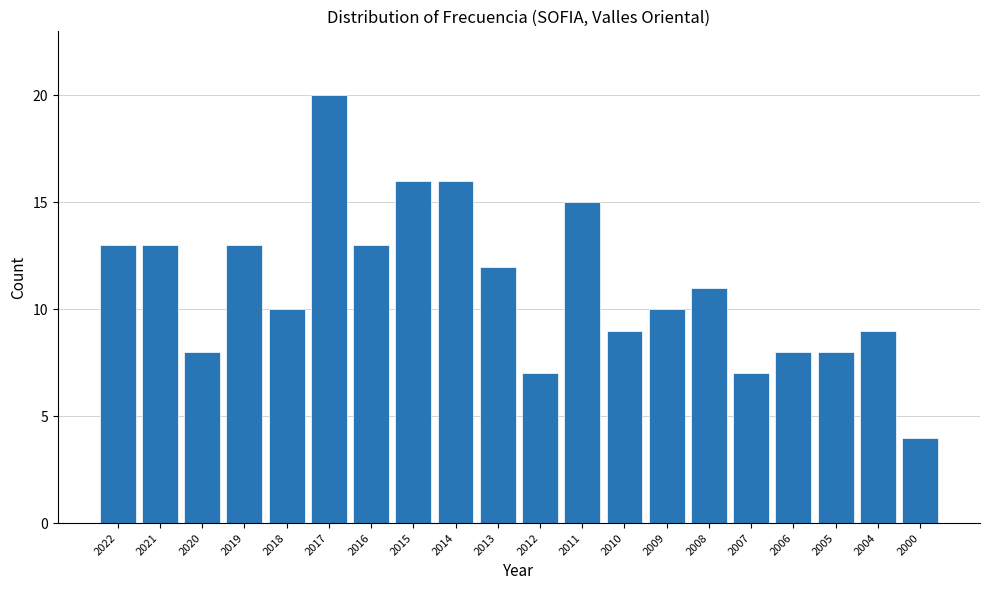

Reading left to right, what are all the values shown in this chart?

13	13	8	13	10	20	13	16	16	12	7	15	9	10	11	7	8	8	9	4